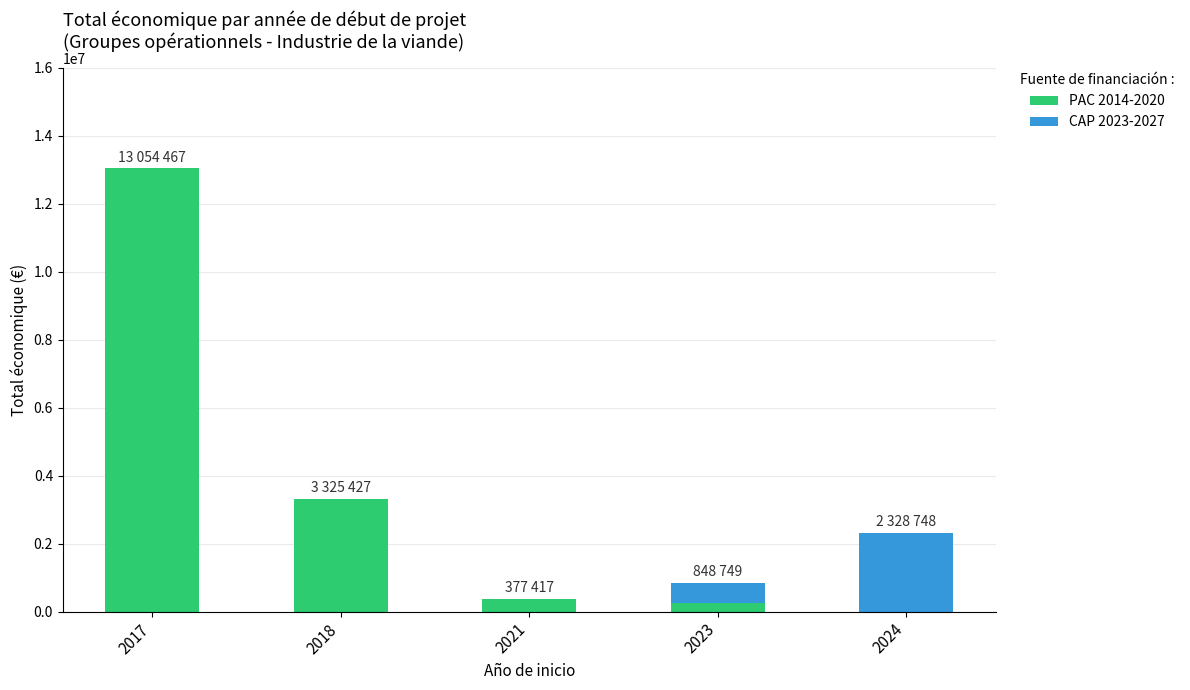

At which category is the sum across all series the highest?

2017